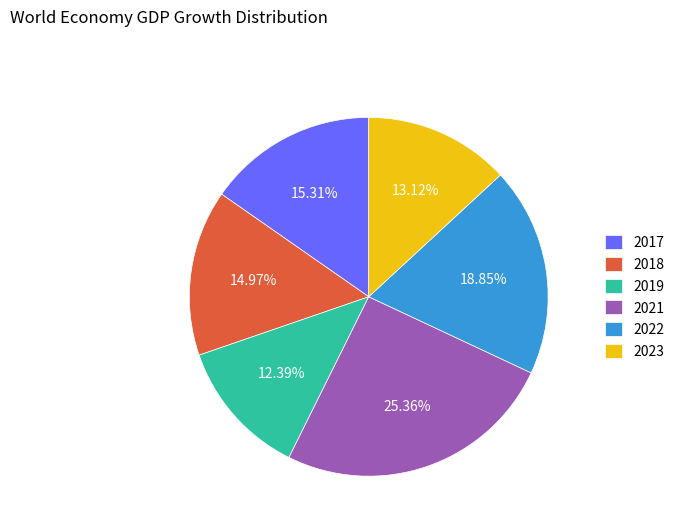

How many slices are in this pie chart?

6